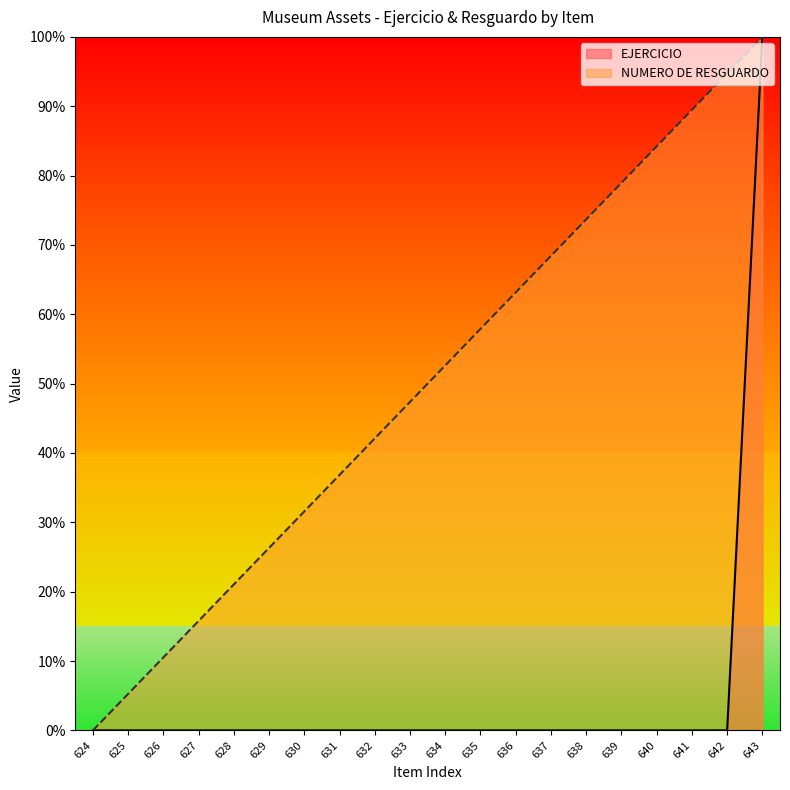

Is the value of EJERCICIO at 630 greater than the value of NUMERO DE RESGUARDO at 629?

No